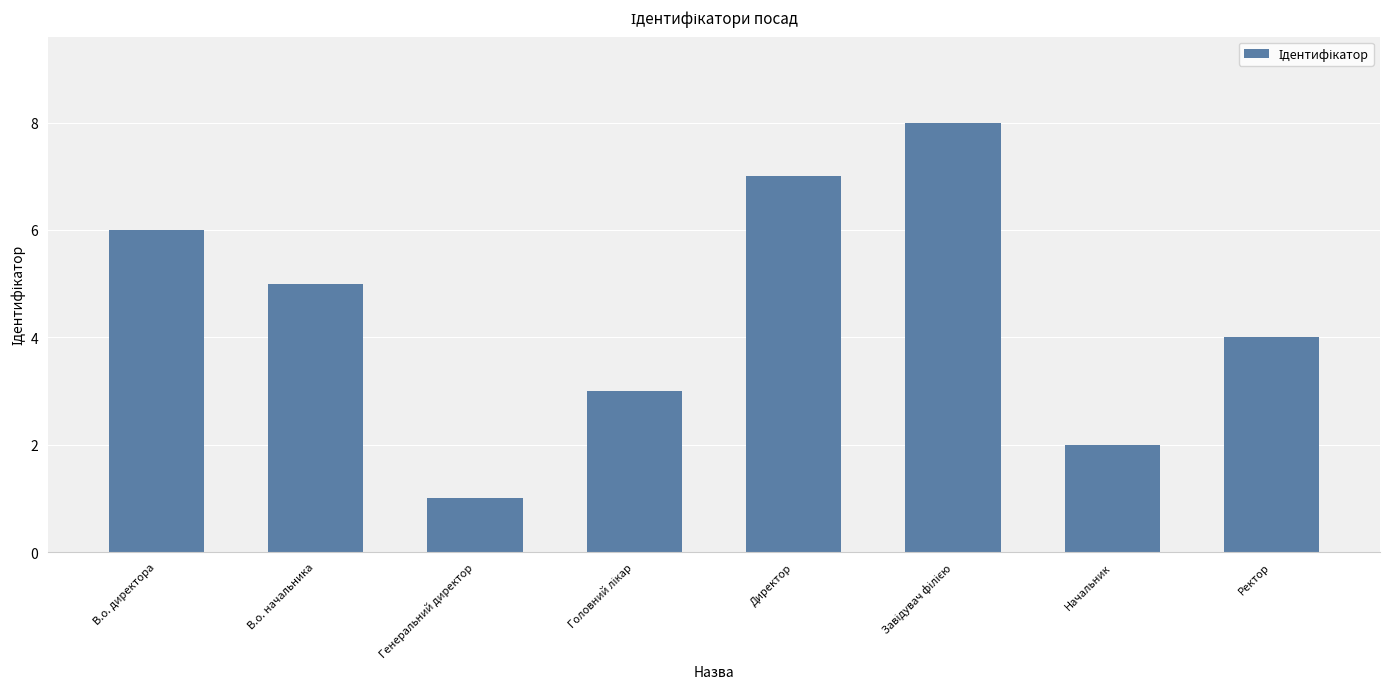

Reading right to left, list all the values displayed in this chart.

4	2	8	7	3	1	5	6